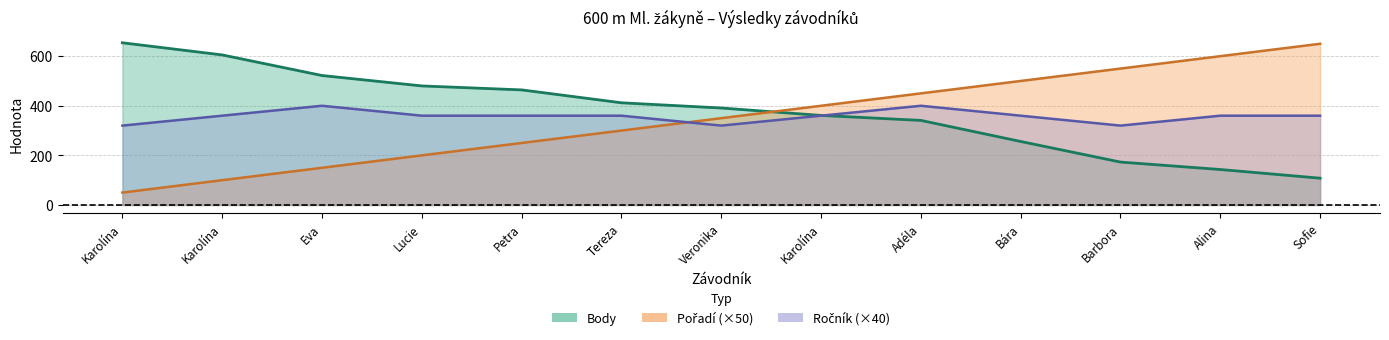

The Pořadí series shows 600 at Alina. True or false?

True